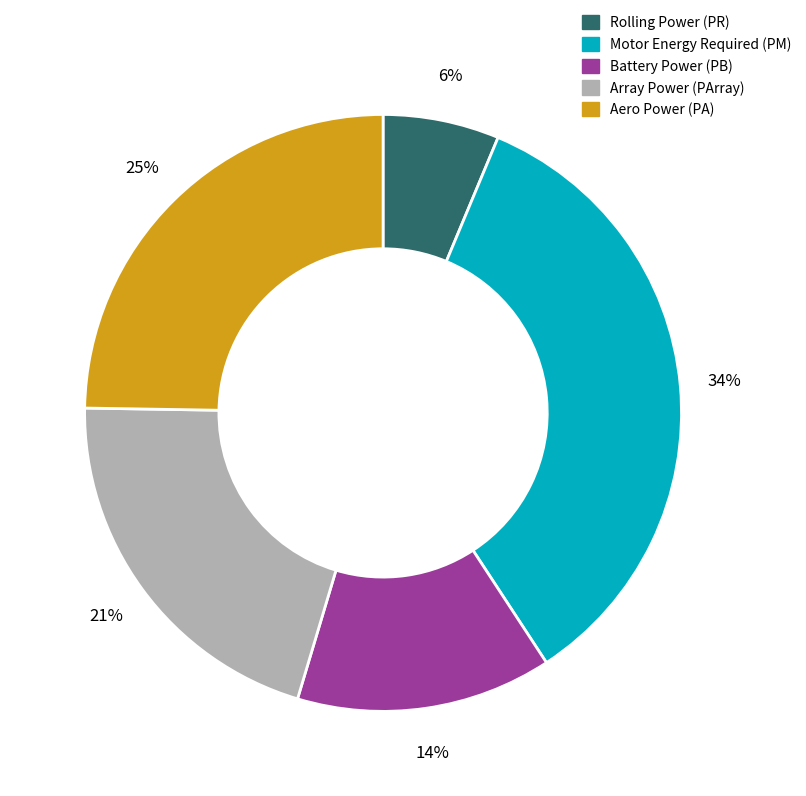

To the nearest percent, what is the difference between the largest and smallest slice percentages?

28%